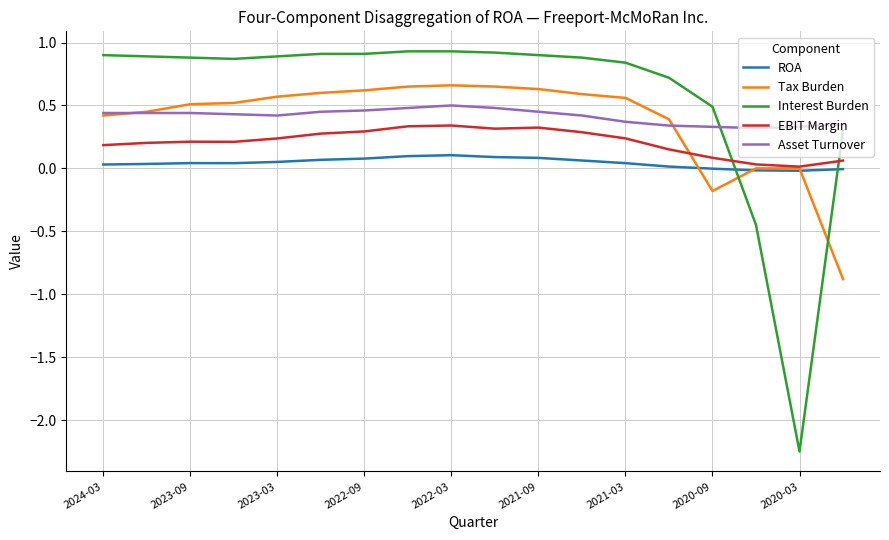

List the series in order of their peak value, highest first.

Interest Burden, Tax Burden, Asset Turnover, EBIT Margin, ROA